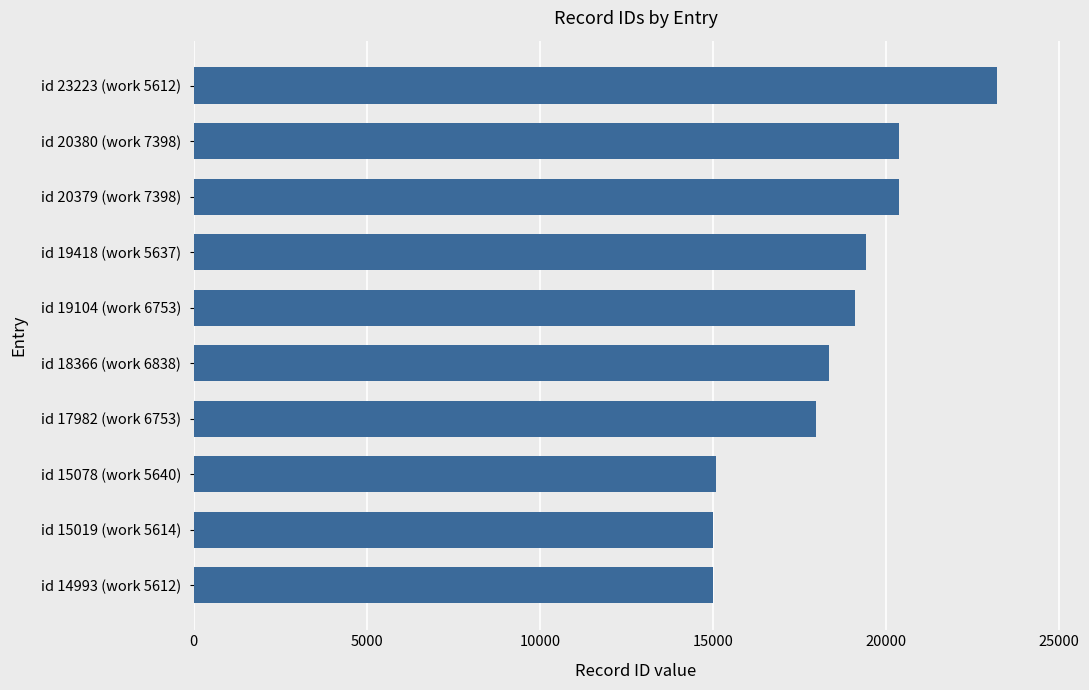

What is the average value?

18394